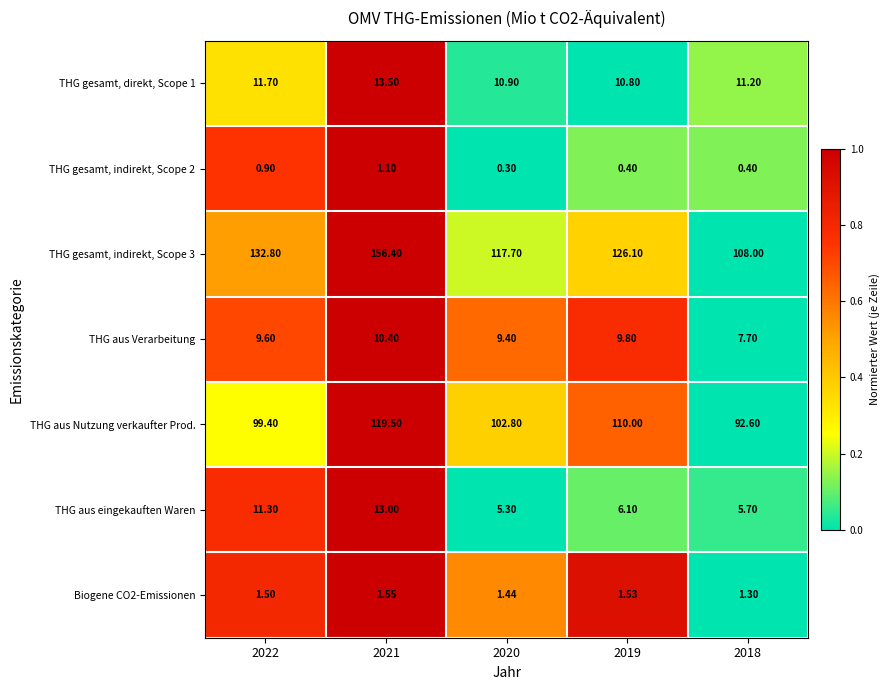

Is the value of THG gesamt, direkt, Scope 1 at 2022 greater than the value of THG aus Nutzung verkaufter Prod. at 2019?

No